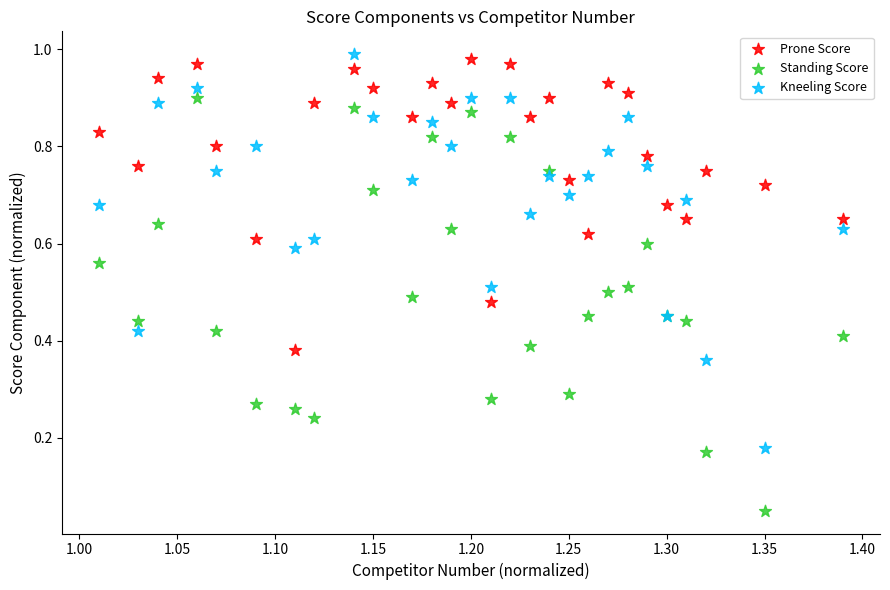

Which series has the largest Y range (max minus min)?

Standing Score